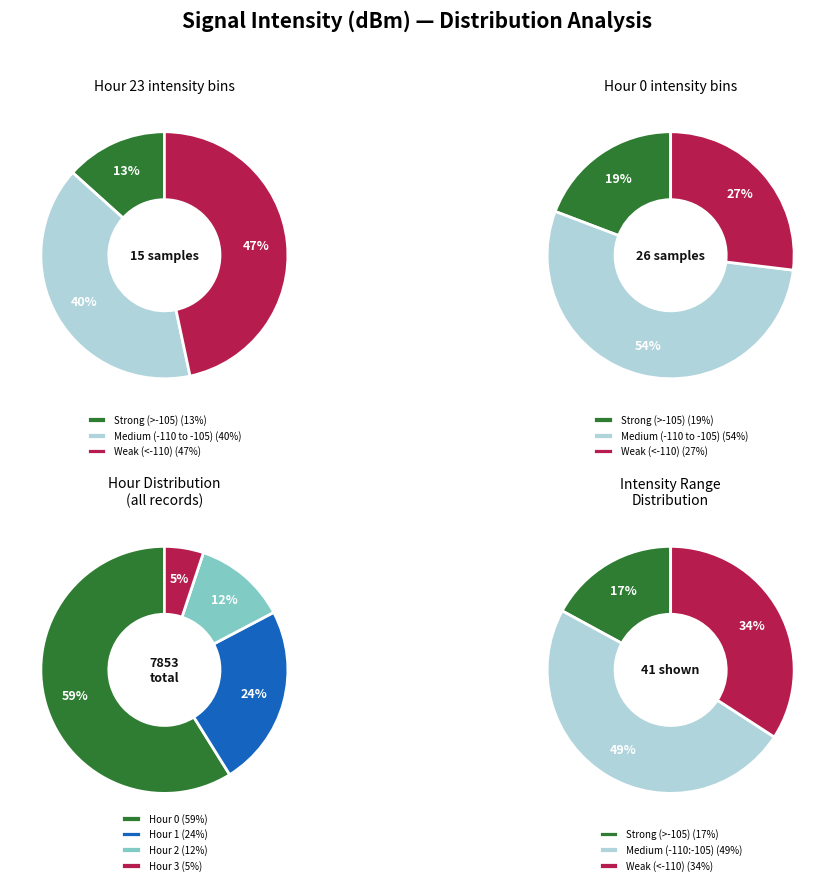

Is there any slice that represents more than half of the pie?

No